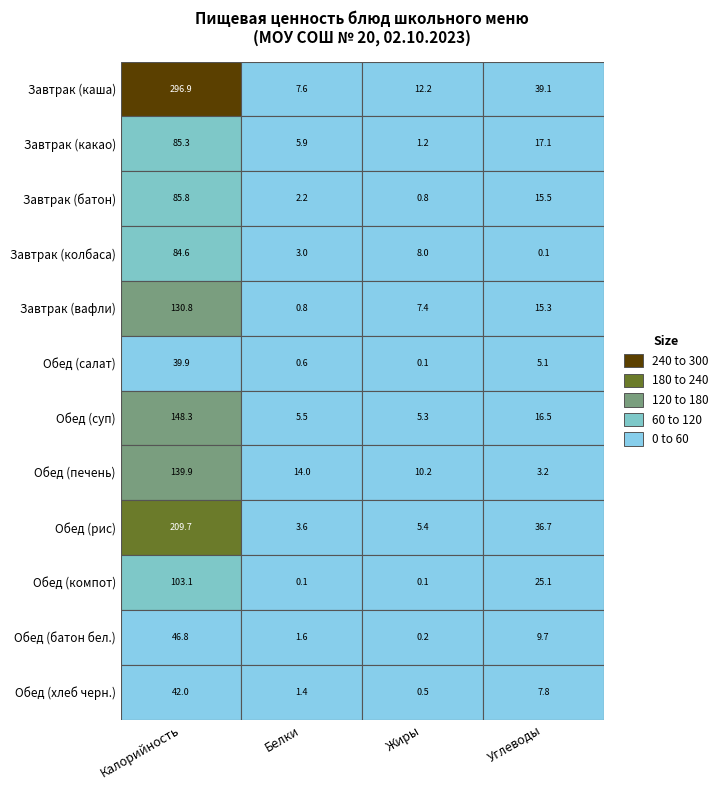

Which series changed the most between Завтрак (какао) and Завтрак (колбаса)?

Обед (рис)